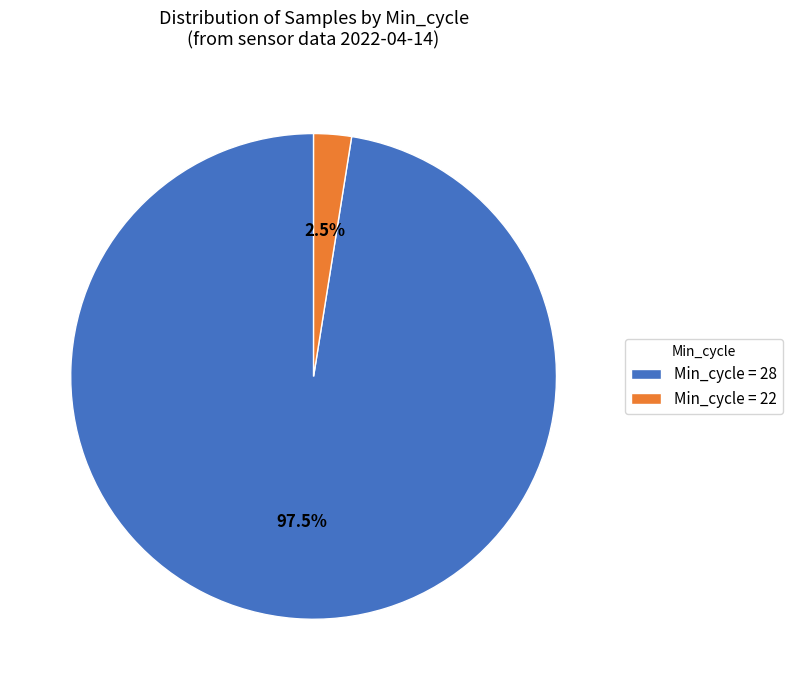

How many segments does this pie chart have?

2